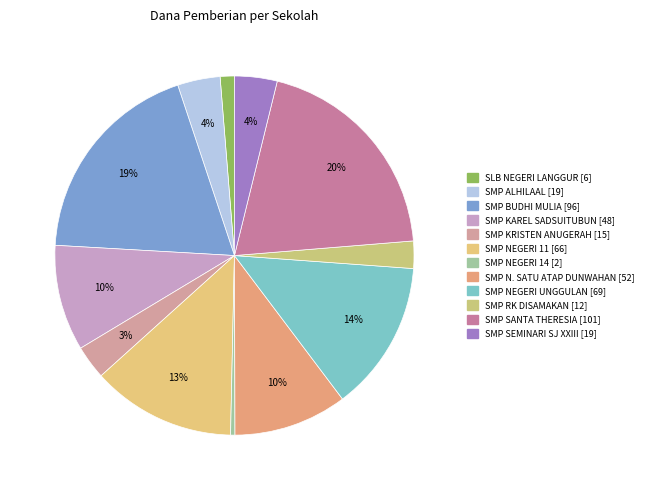

Count the number of slices in the pie.

12